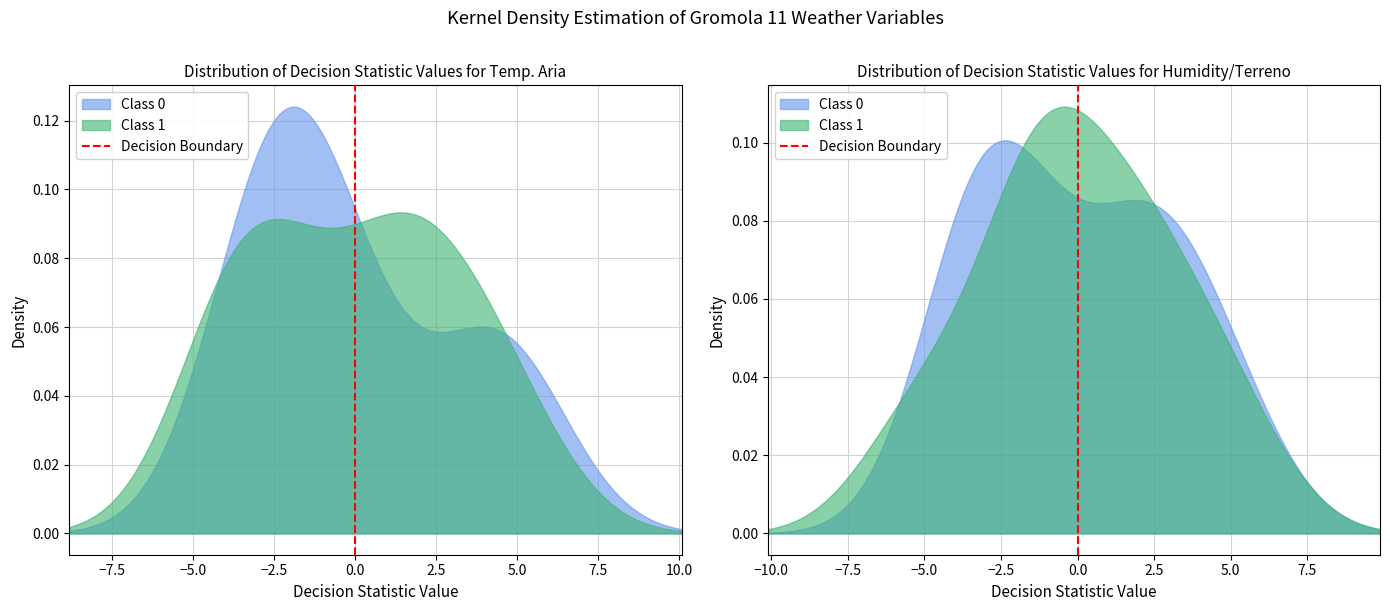

How many lines are shown in the chart?

1